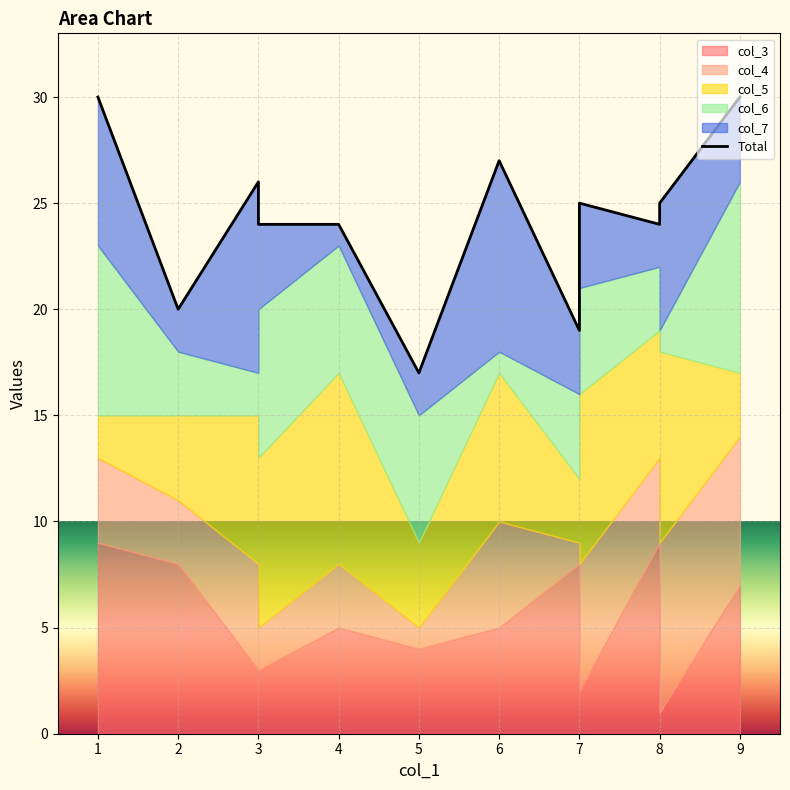

The chart shows a value of 11 at 2. True or false?

False